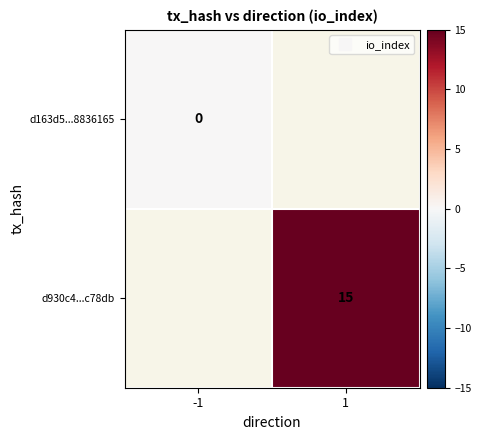

At which label is d163d5...8836165 closest to 0?

-1